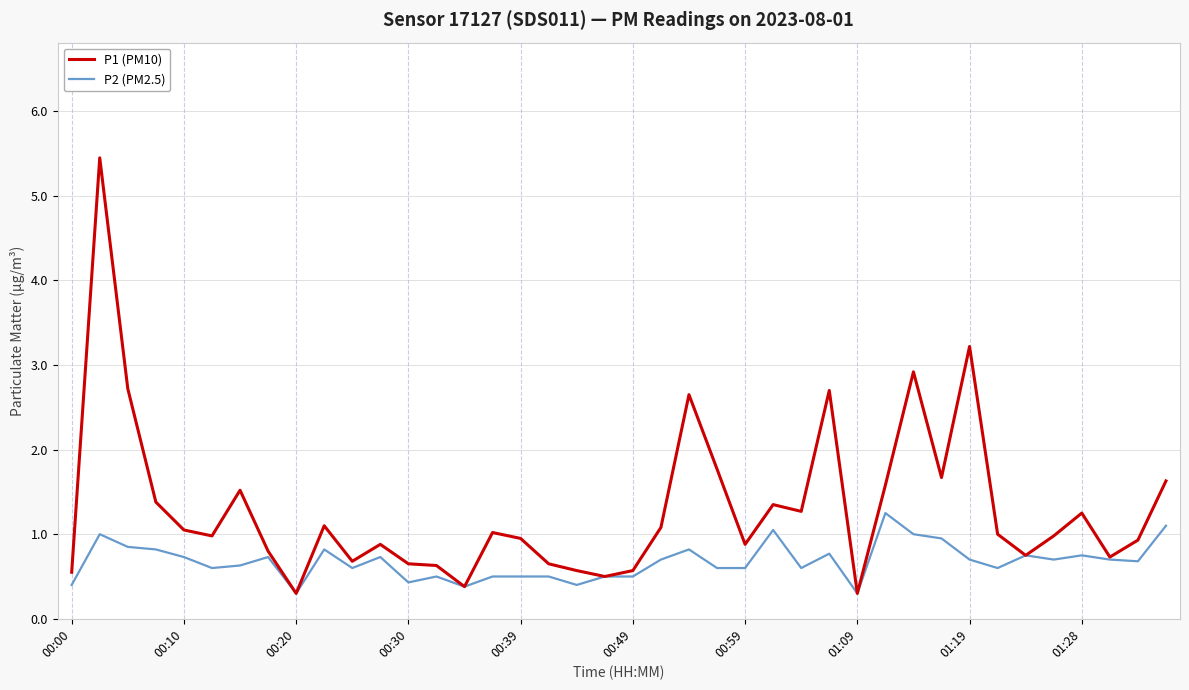

Which series has the largest range (max minus min)?

P1 (PM10)